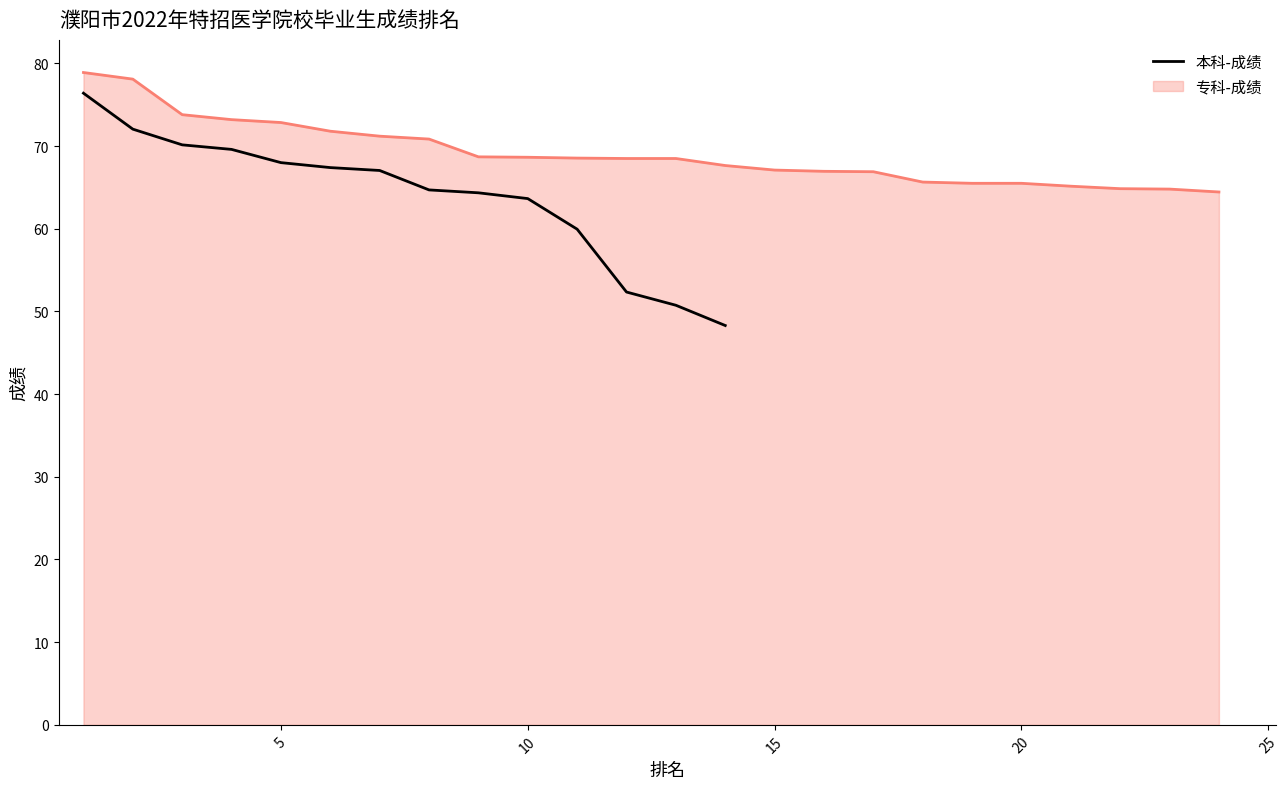

What is the minimum value for 本科-成绩?

48.3